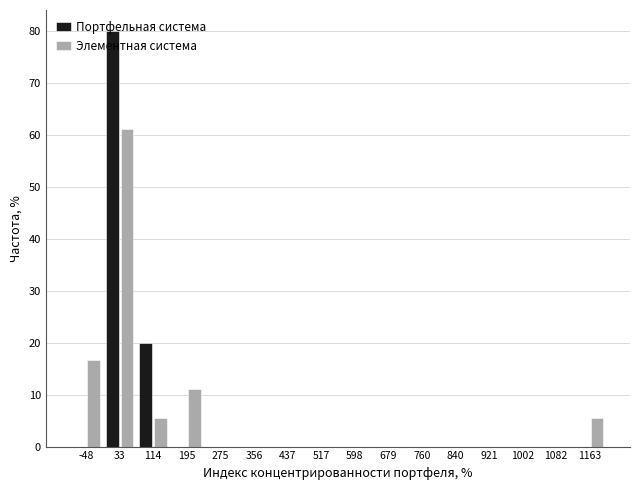

What is the height of the Элементная система bar covering 150 to 230 on the x-axis? Neither the bar edges nor the heights are printed on the chart, so give them approximately, as read against the axes.

11